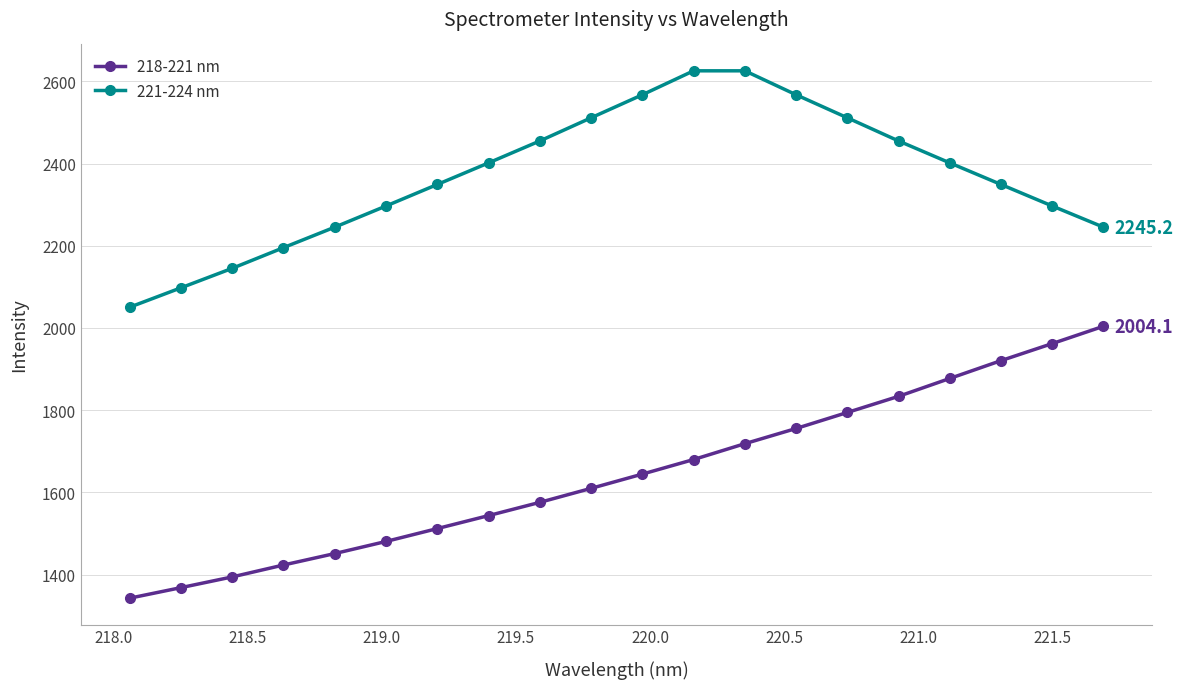

Which series has the widest spread of values?

218-221 nm